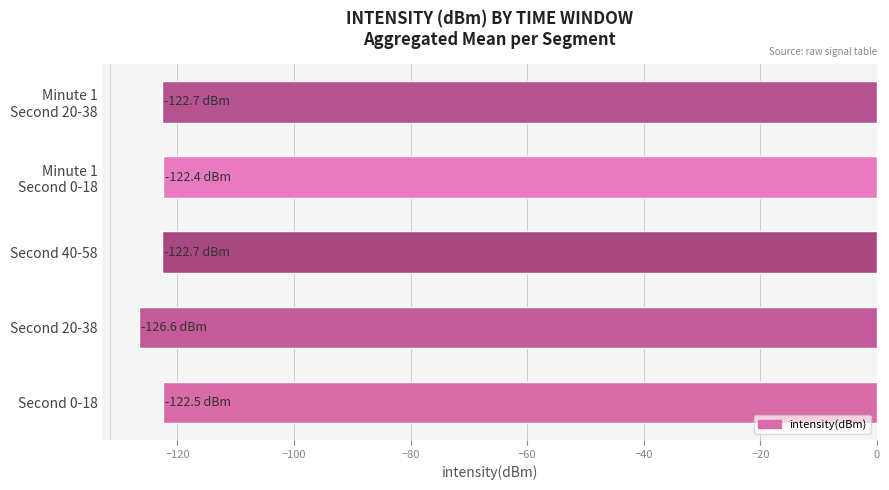

What is the average value?

-123.4